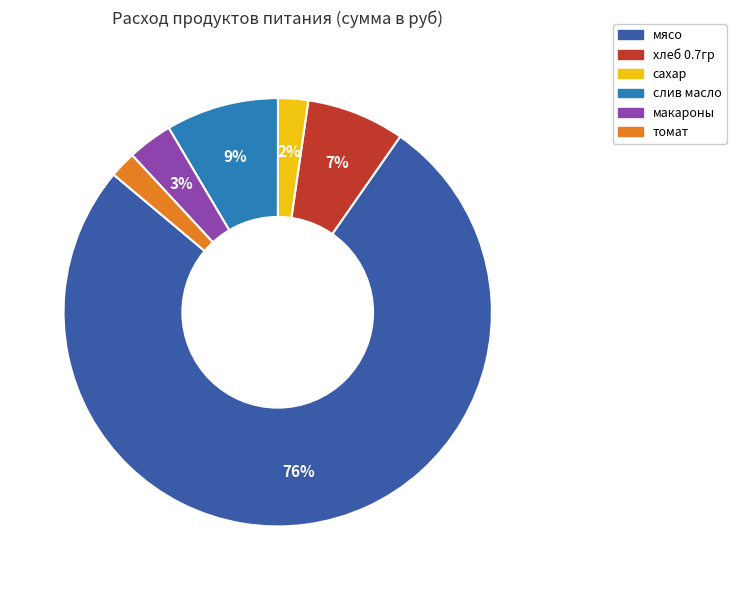

How many slices are in this pie chart?

6